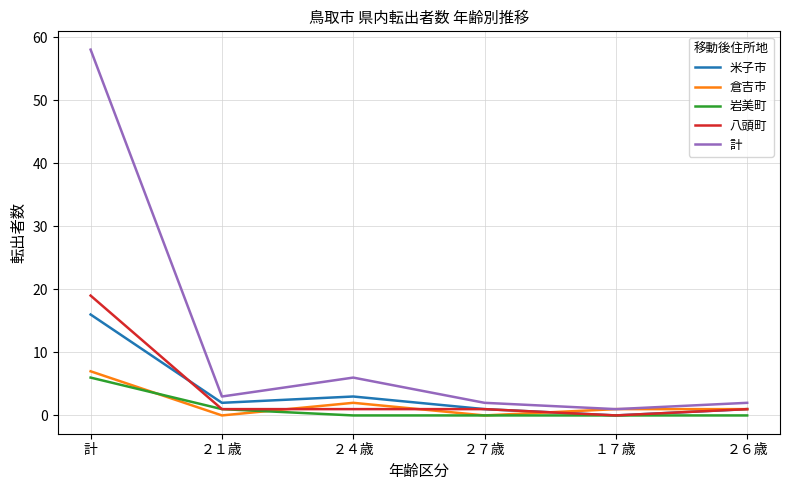

What position from the left is ２７歳?

4